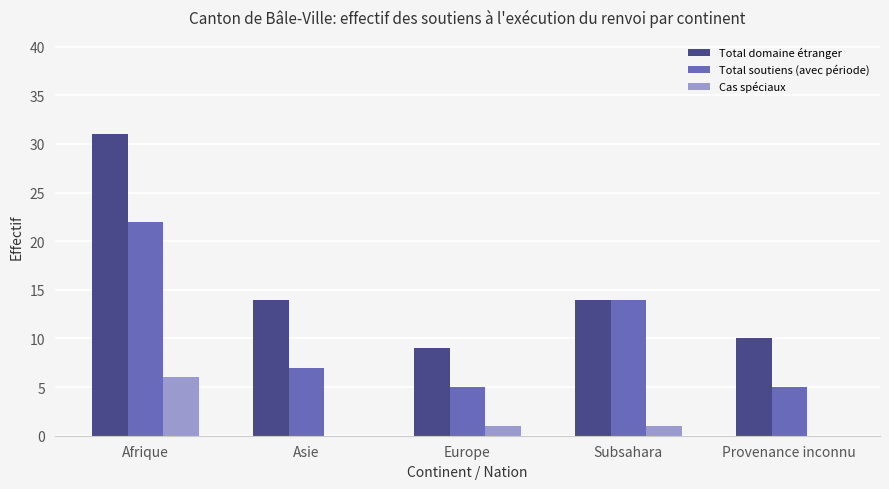

What is the approximate value of Total soutiens (avec période) at Provenance inconnu?

5